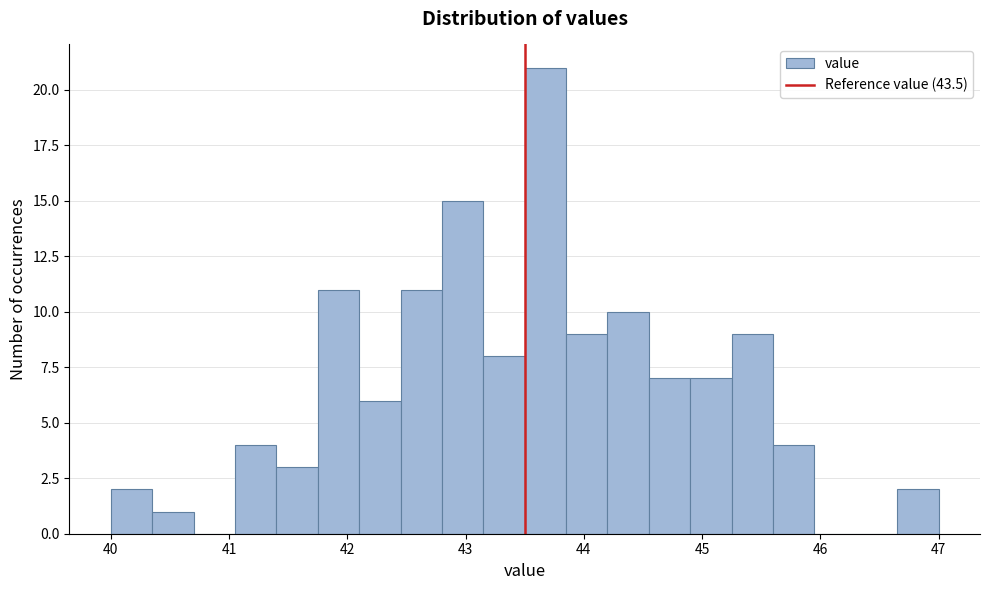

Read against the x-axis, roughly where is the centre of the tallest bar?

43.7